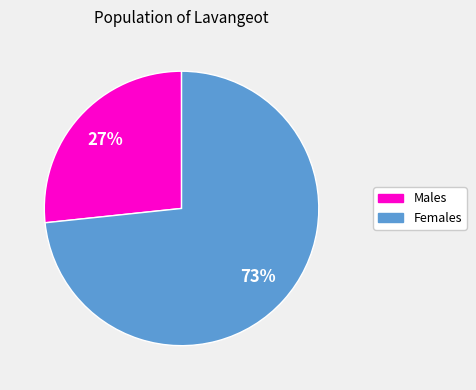

Is there a majority slice in this chart?

Yes